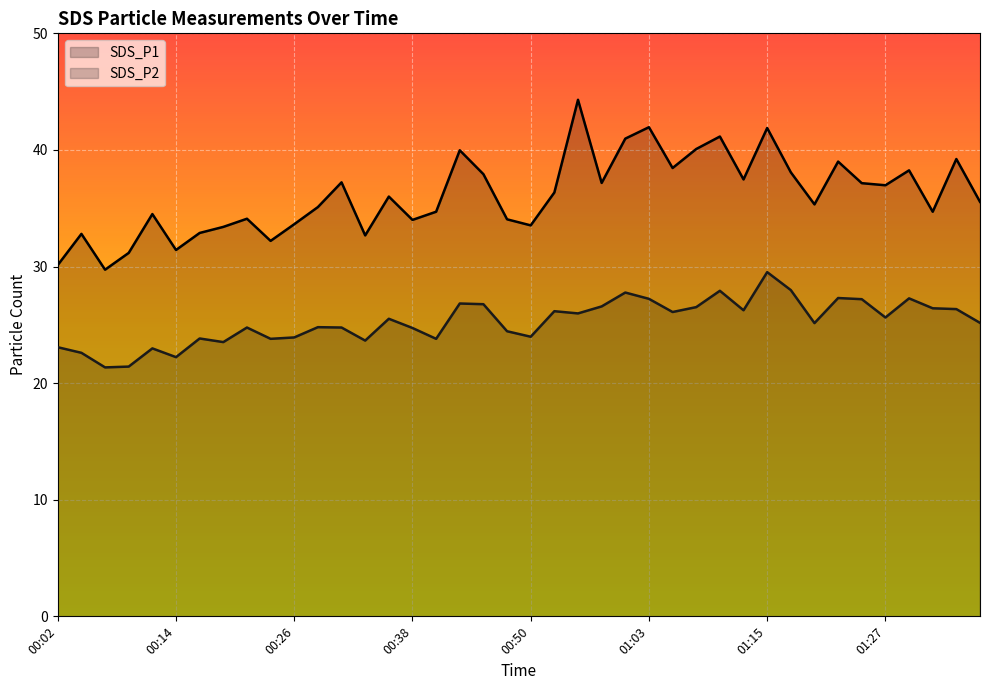

At 00:36, list the series in order from largest to smallest.

SDS_P1, SDS_P2